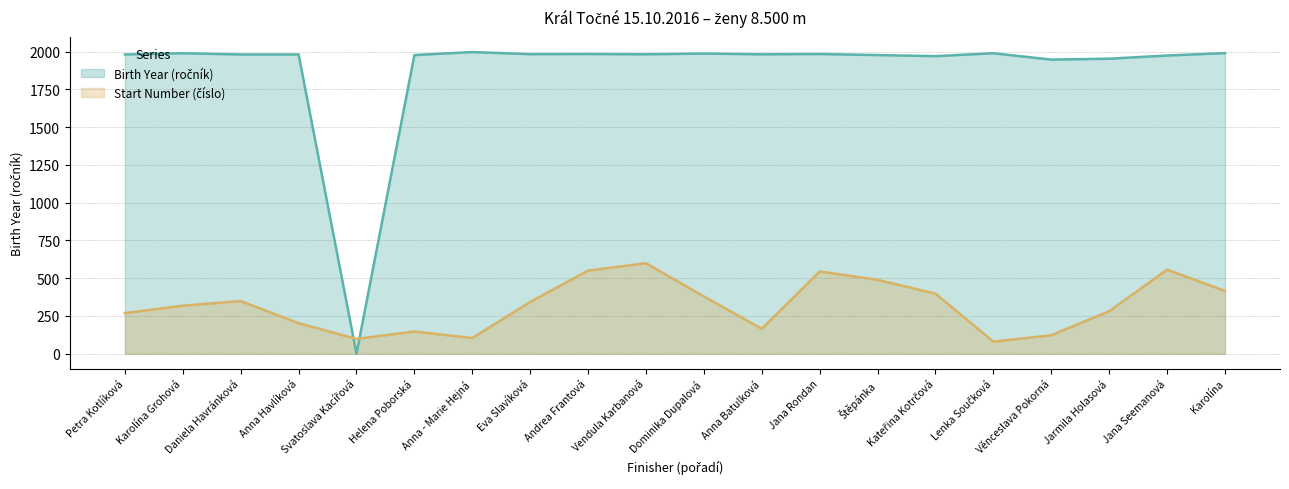

How many series are shown in this chart?

2